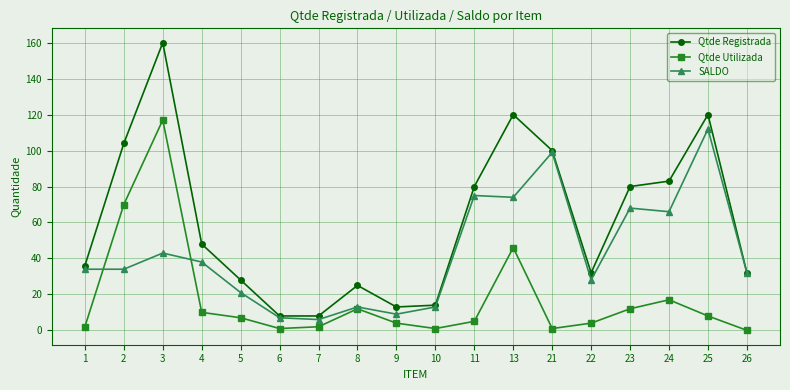

Which series has the widest spread of values?

Qtde Registrada